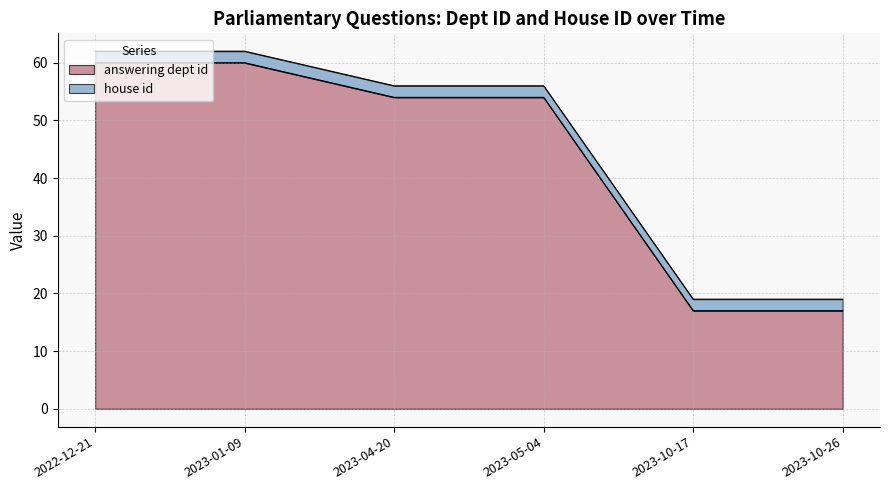

Approximately how many times larger is the value at 2023-10-26 compared to 2023-01-09?

0.3